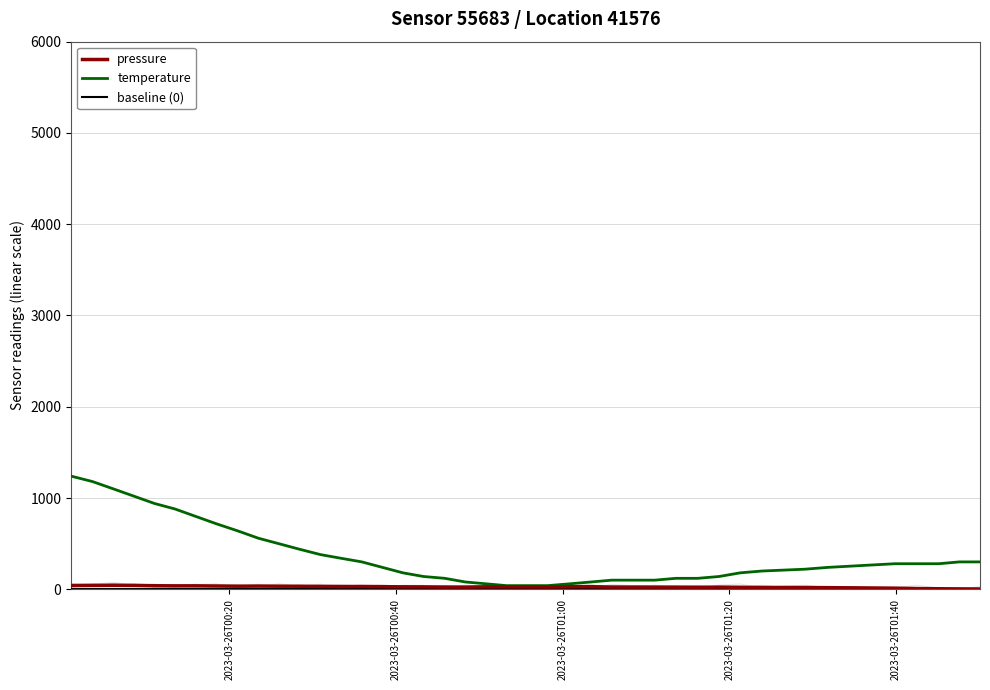

What is the difference between the maximum and minimum values in the pressure series?

41.2